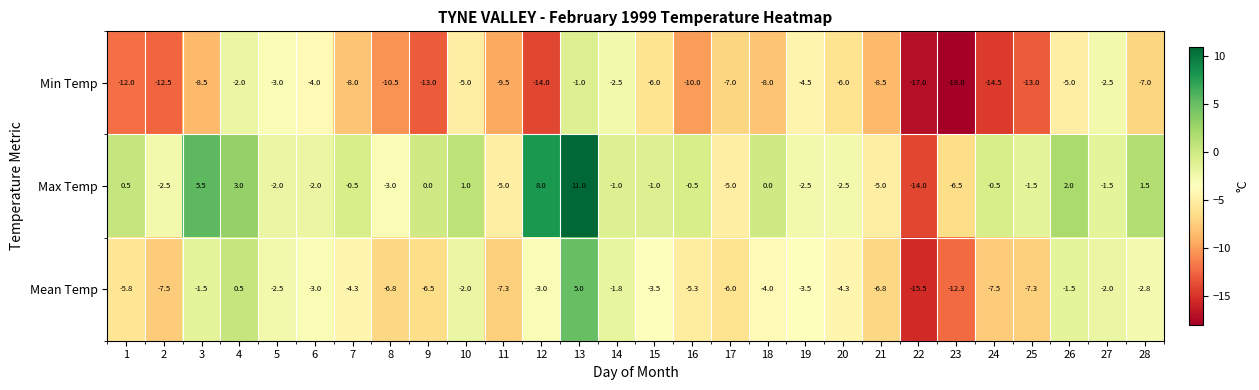

What is the greatest value displayed?

11.0